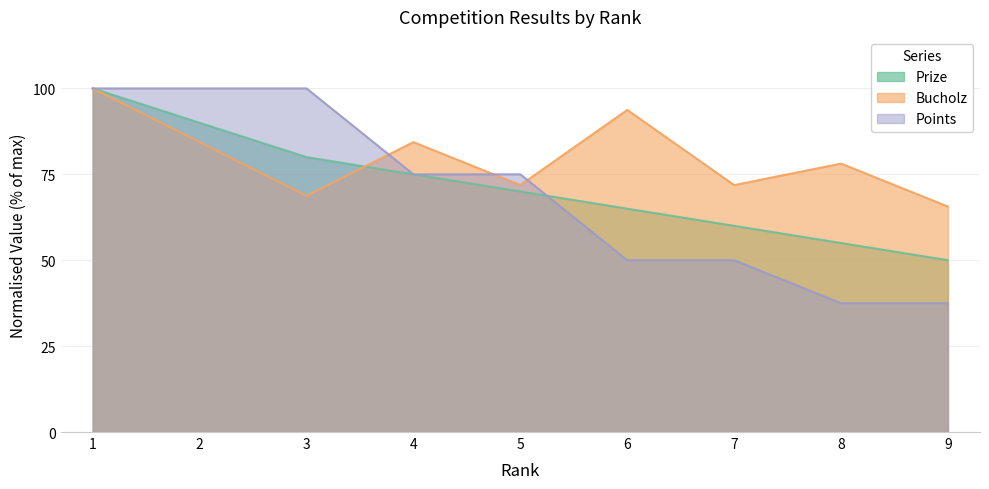

The value of Prize at 5 is 98.7. True or false?

False